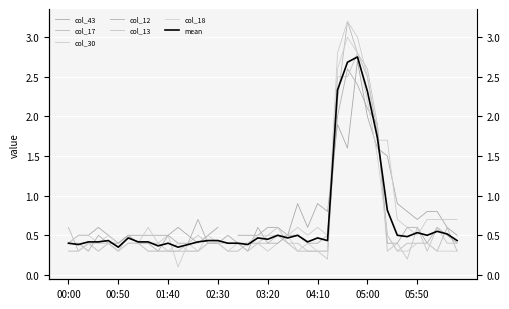

How many times do col_13 and col_18 cross each other?

11